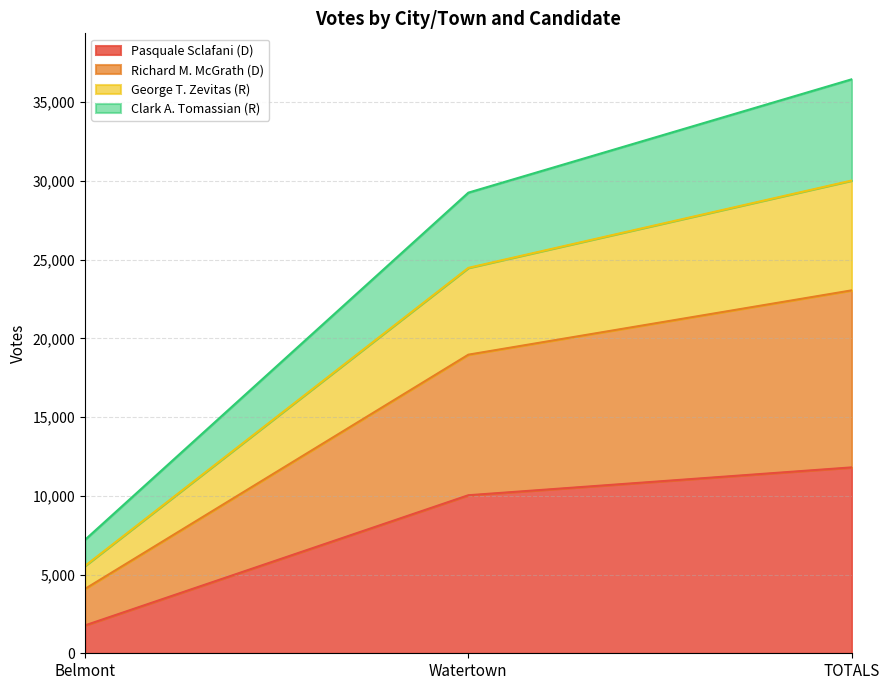

What is the total value across all series at Watertown?

29258